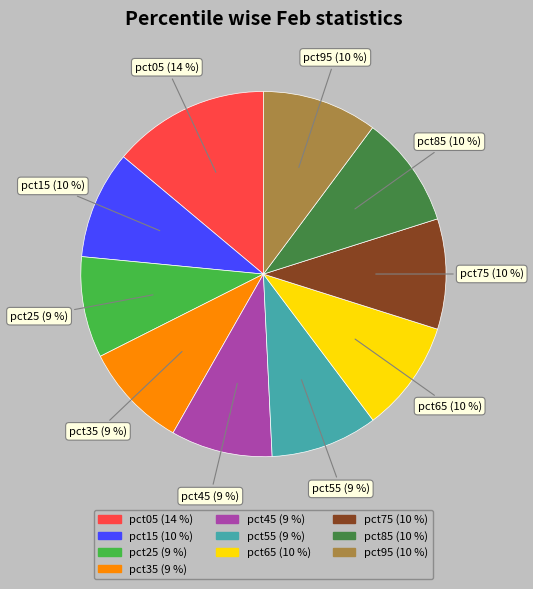

Is the sum of pct55 and pct05 greater than half?

No